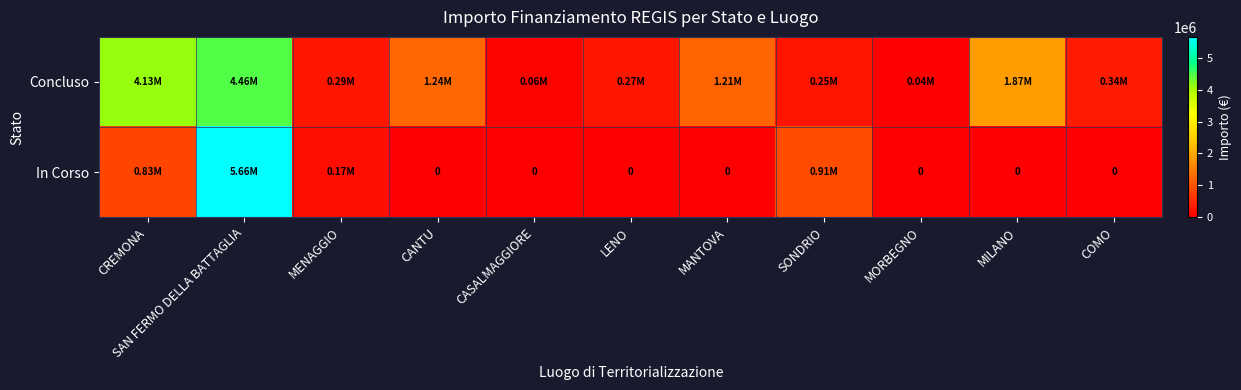

What is the greatest value displayed?

5662257.7